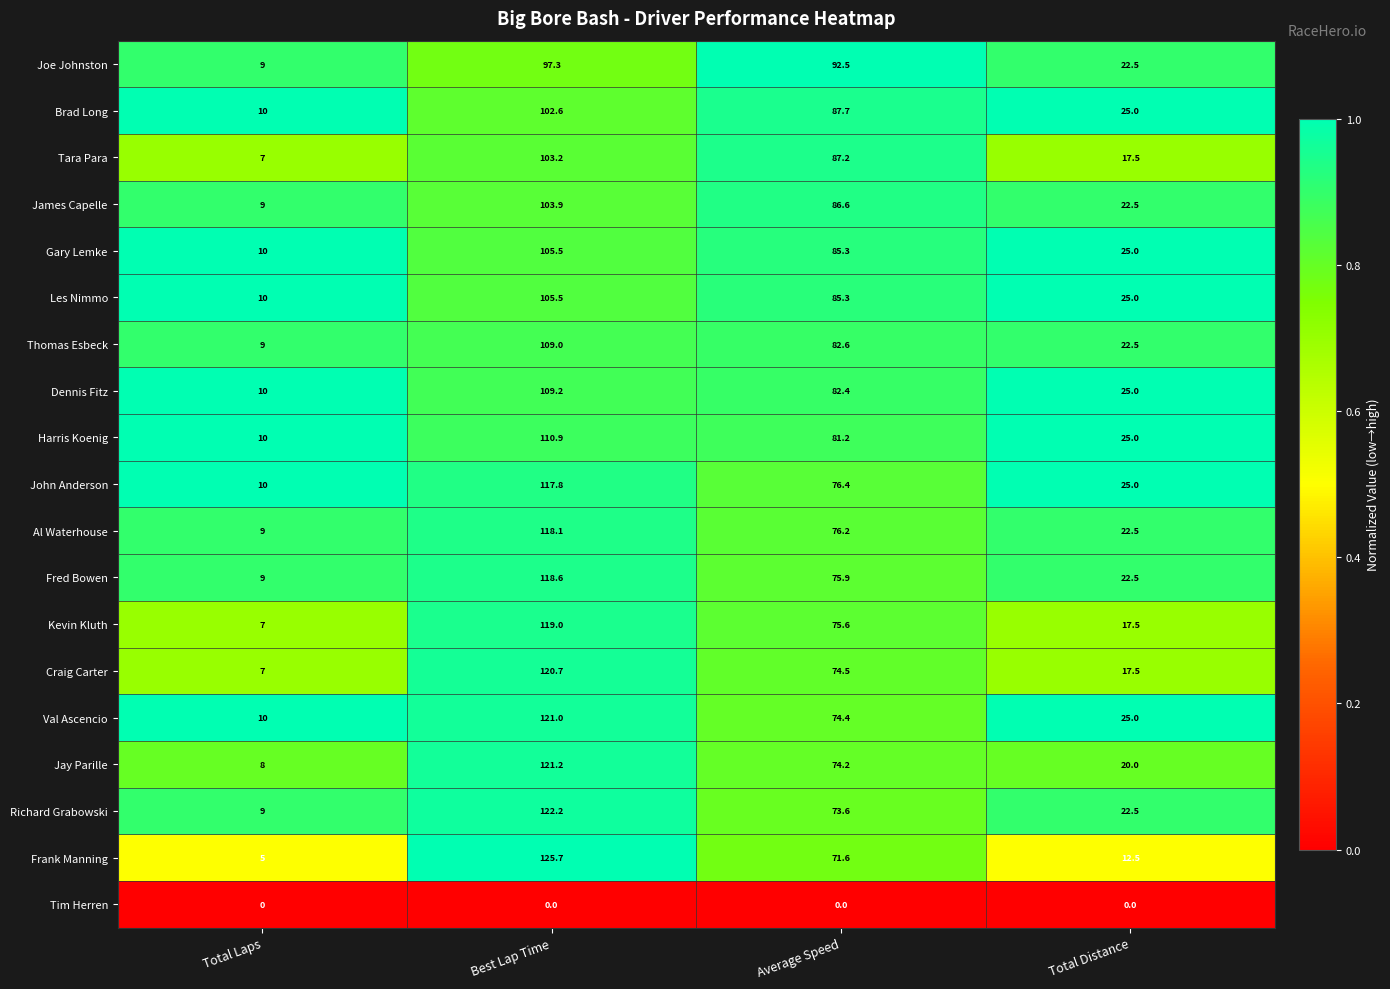

Which series has the widest spread of values?

Frank Manning